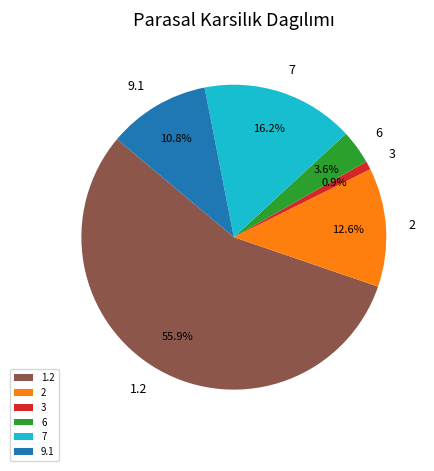

What percentage do 2 and 1.2 together represent?

68.5%